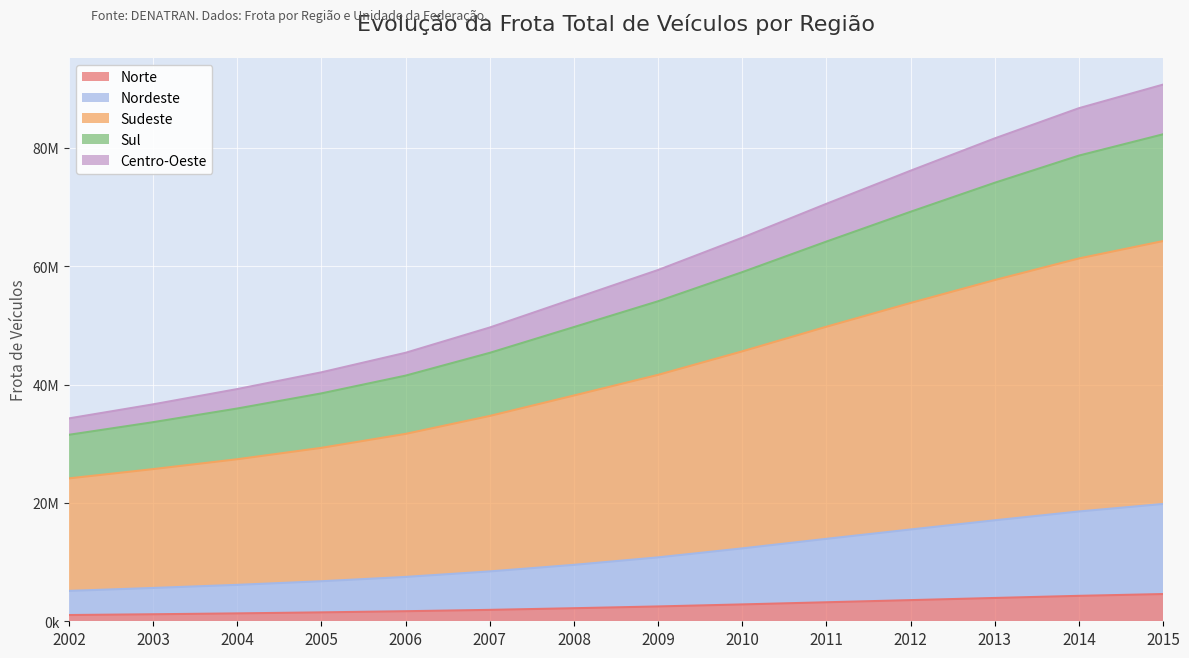

Does the chart display data point markers on the line(s)?

No